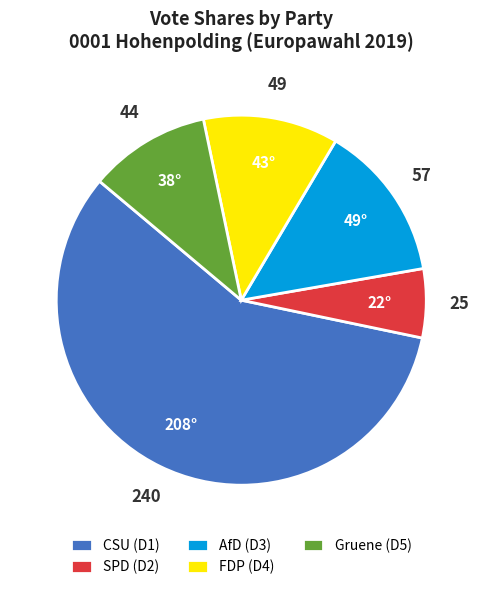

Combined, do FDP (D4) and Gruene (D5) account for over 50%?

No